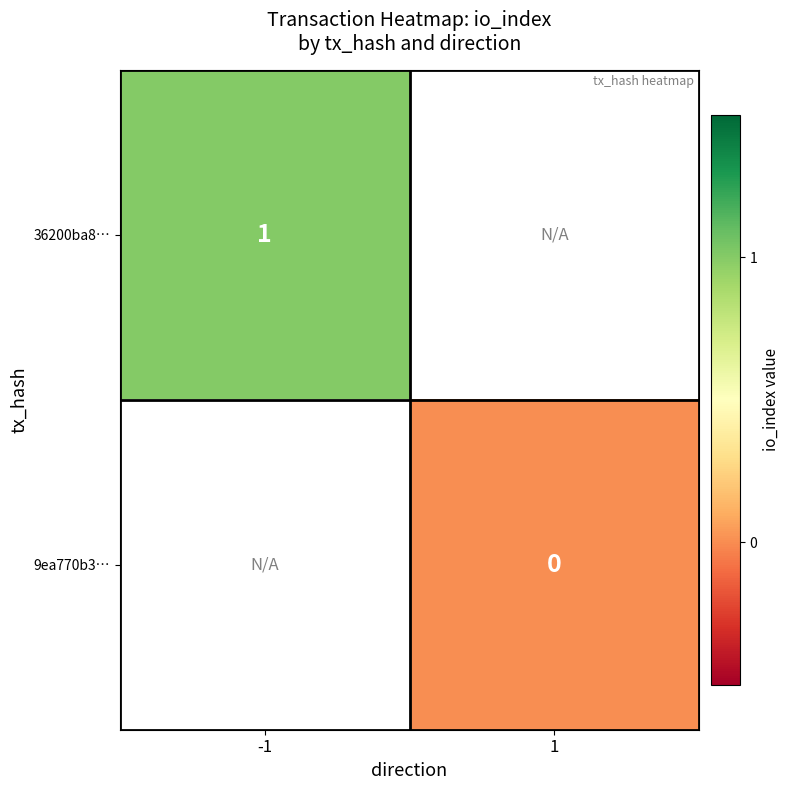

At -1, list the series in order from smallest to largest.

36200ba8…, 9ea770b3…